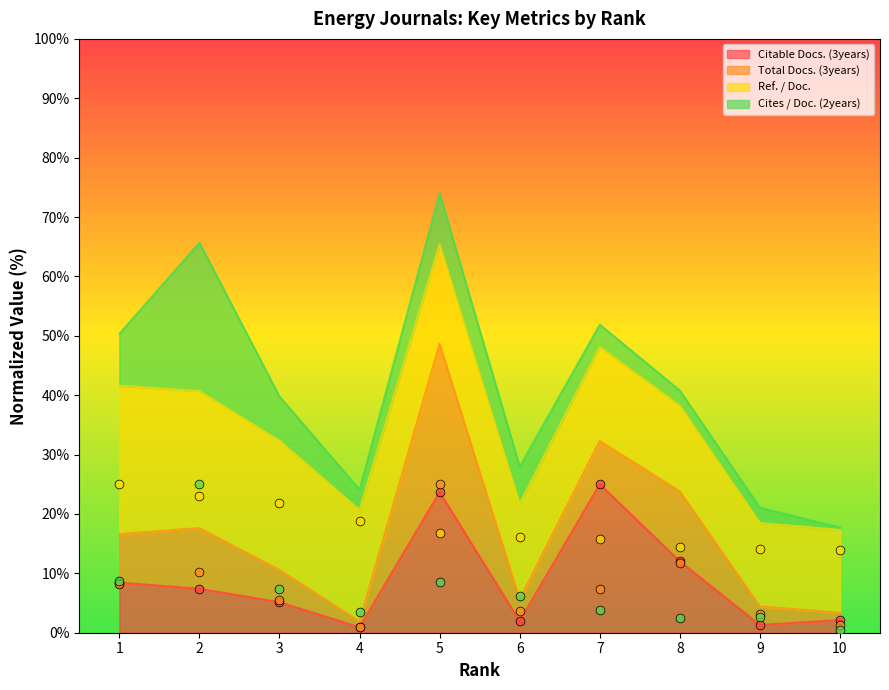

At which category is the sum across all series the highest?

5